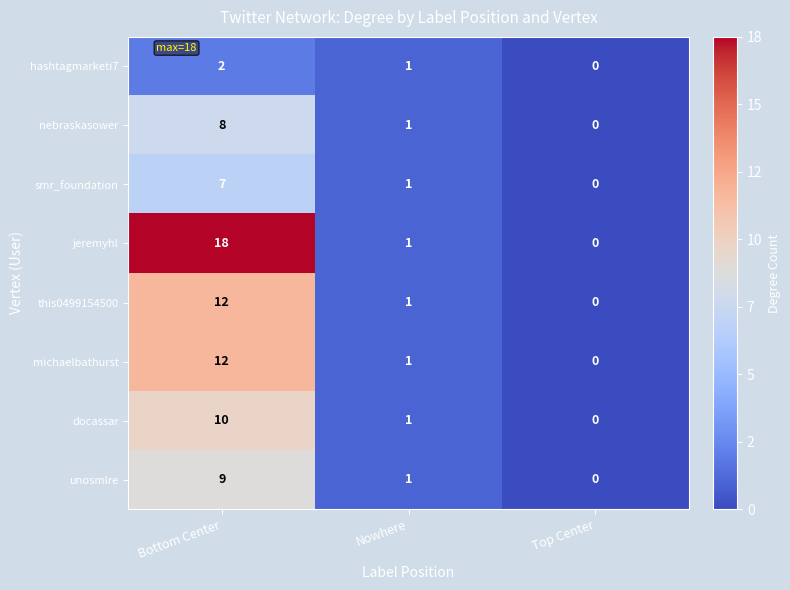

Count the number of categories in the chart.

3